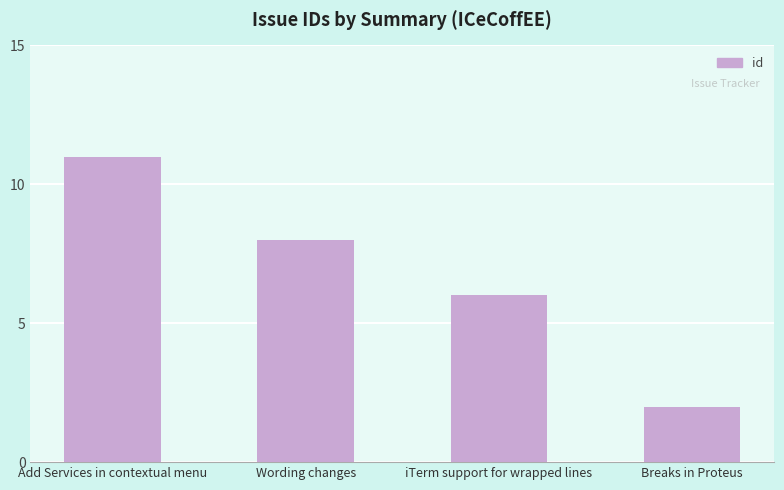

What position from the left is iTerm support for wrapped lines?

3